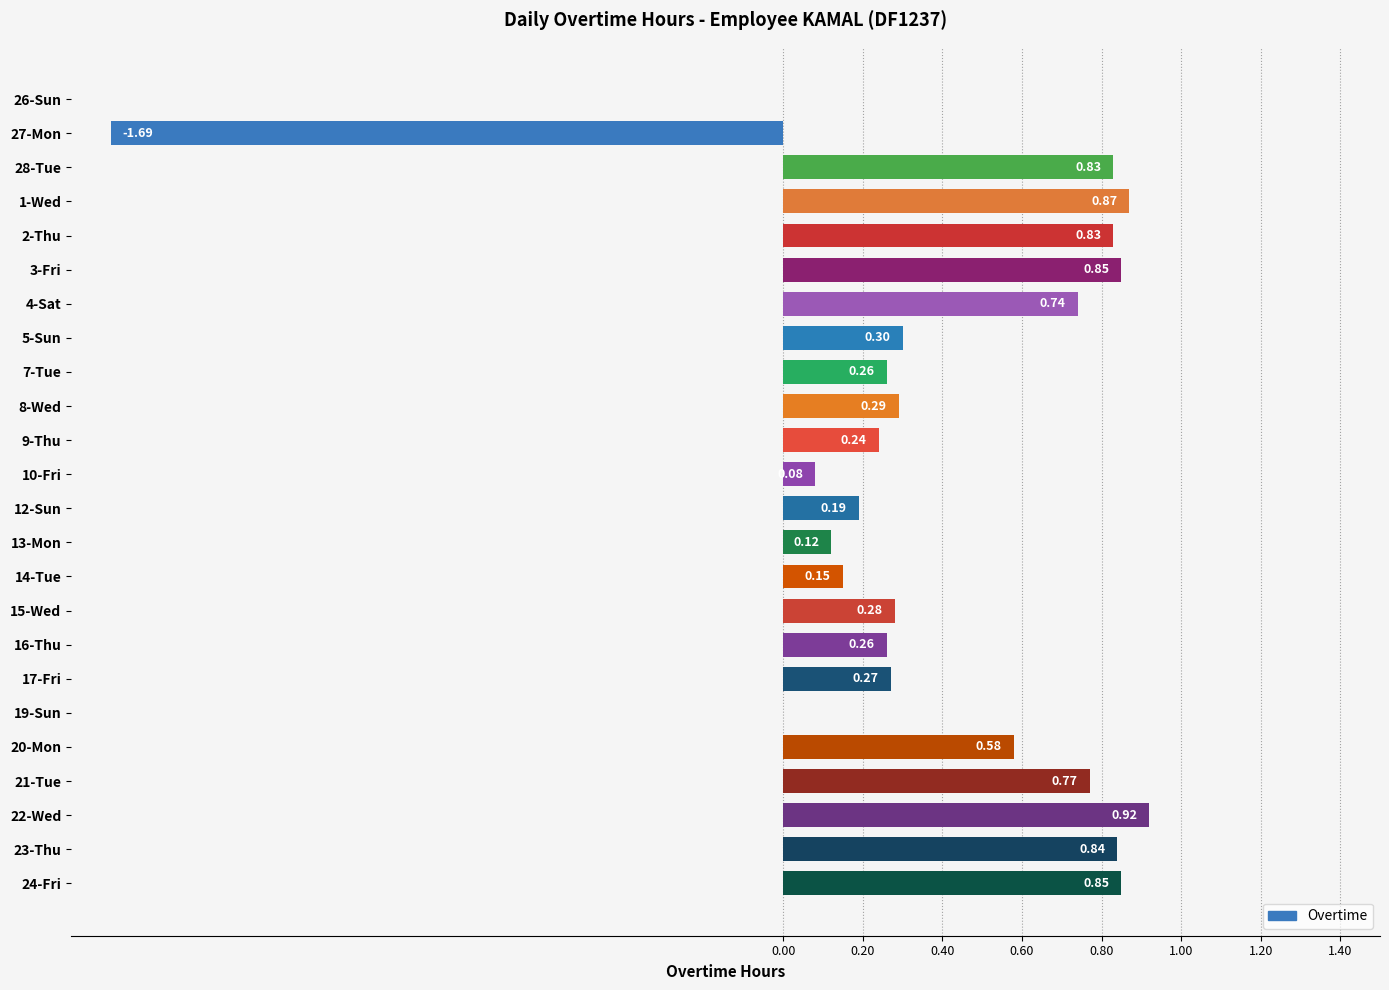

What is the sum of all values?

8.8